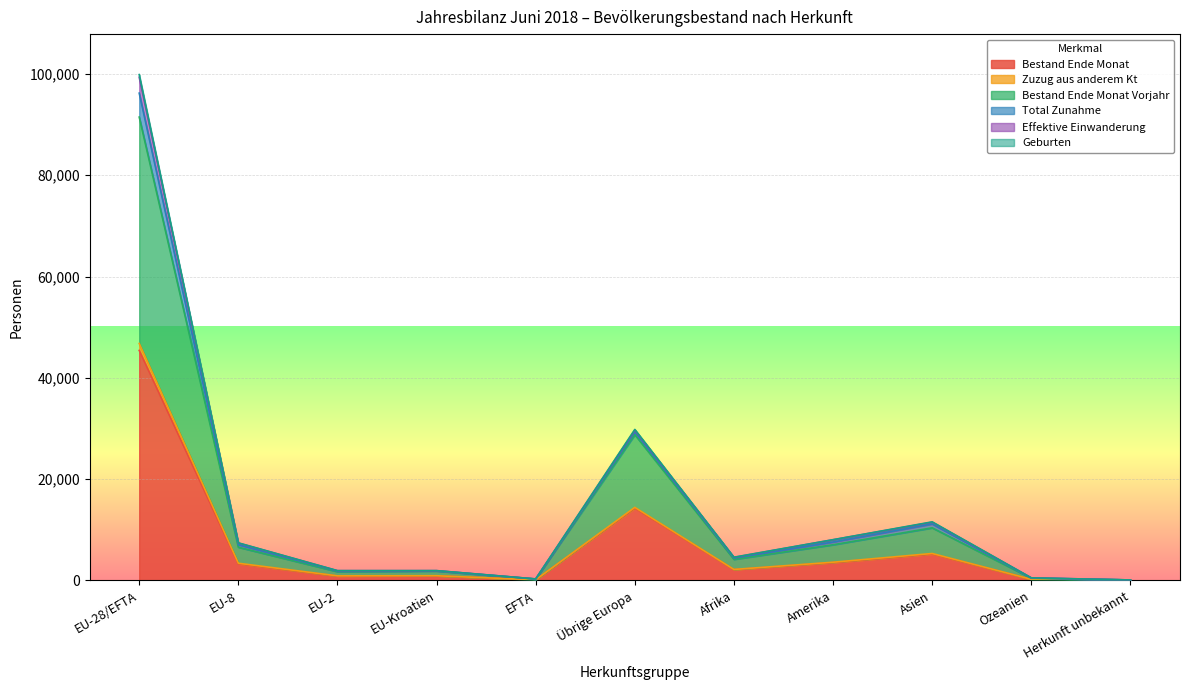

Does the chart display data point markers on the line(s)?

No